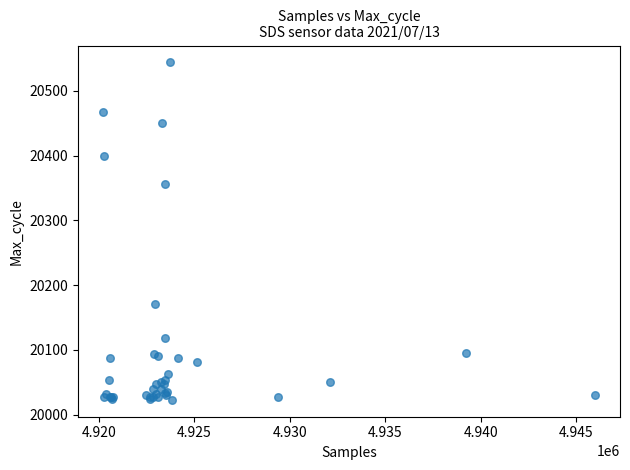

What Y value in the scatter plot is closest to 20283?

20357